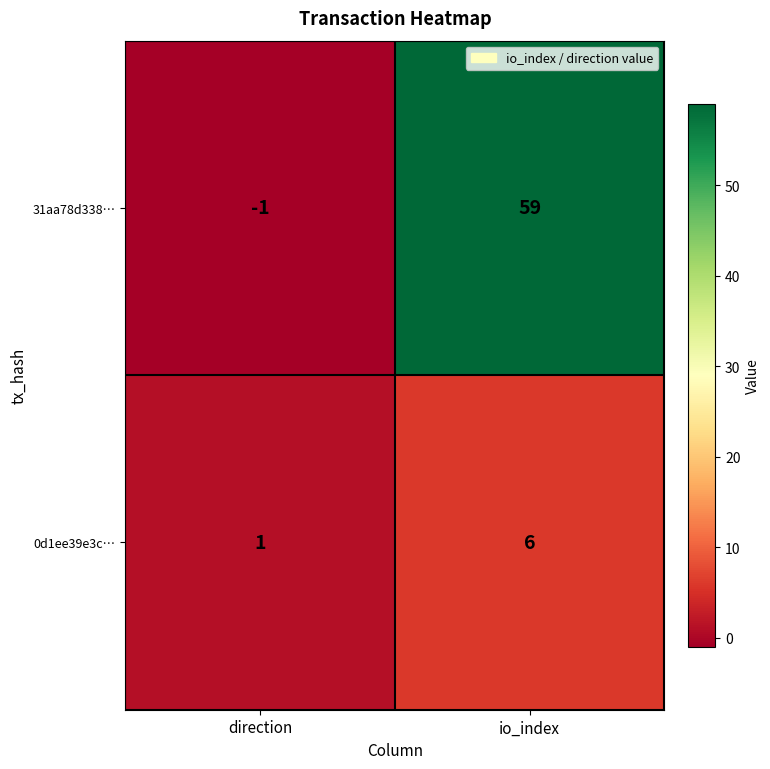

The 31aa78d338… series shows 59 at io_index. True or false?

True